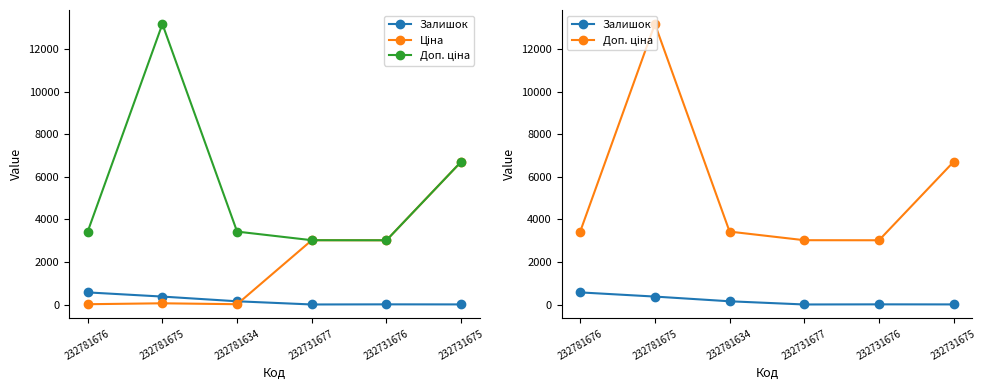

What is the total value across all series at 232731676?

6044.6